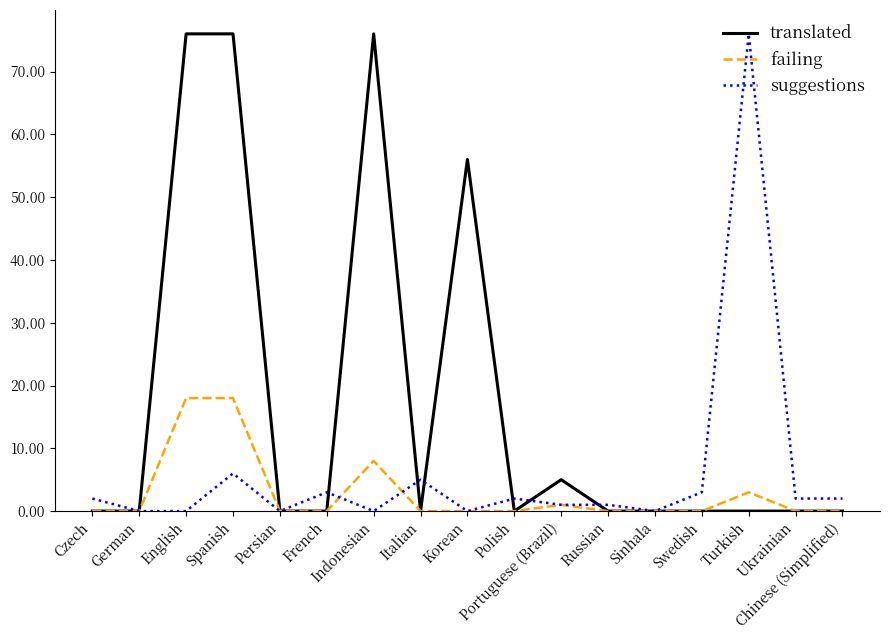

Which category has the highest value in the suggestions series?

Turkish